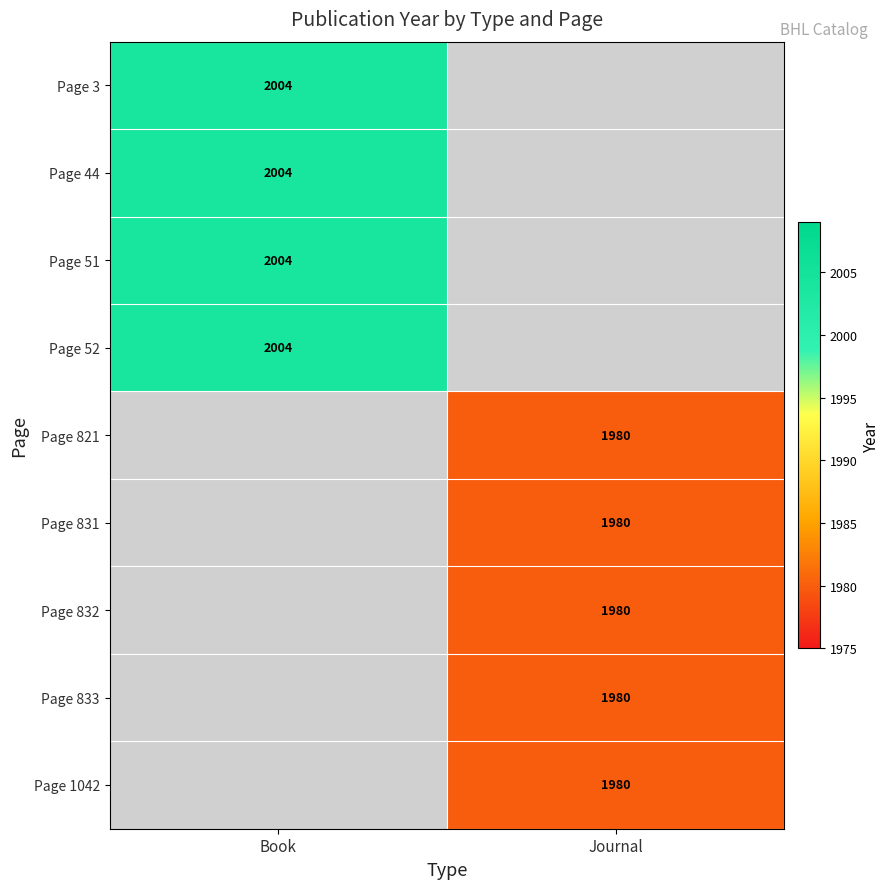

What is the greatest value displayed?

2004.0